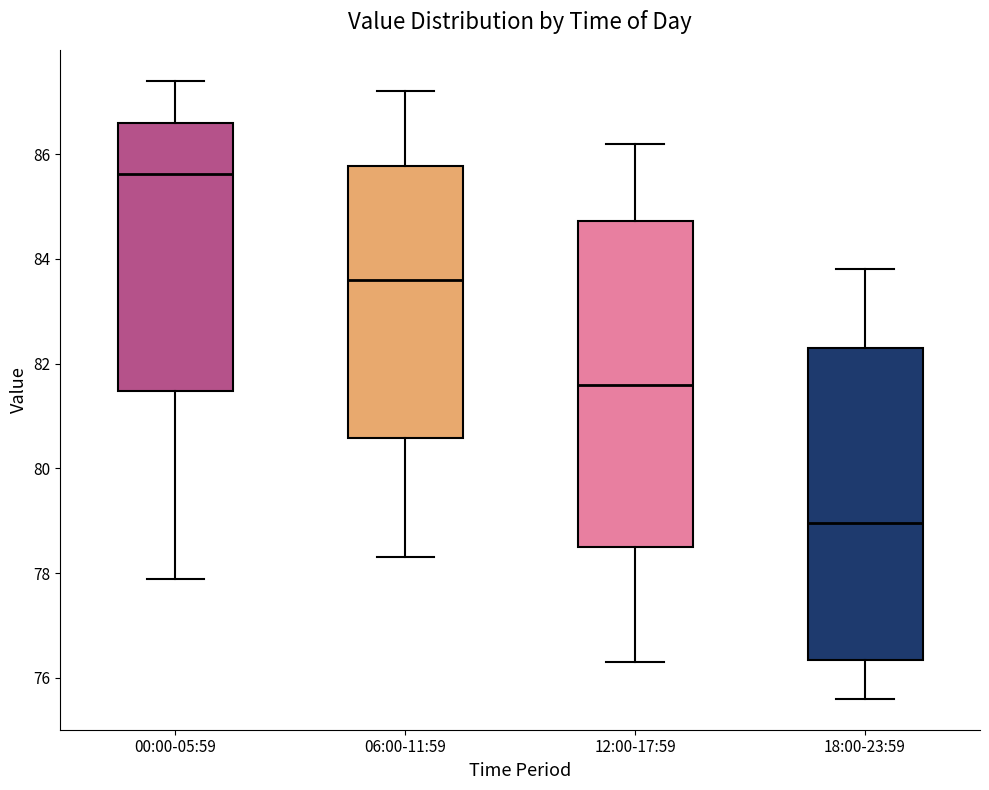

Reading left to right, read every box against the y-axis: the position of its median line, the range the box covers, and the ends of its whiskers. The values are not printed on the chart, so give them approximately, as read against the axis.

00:00-05:59: median 85.6, box 81.4 to 86.6, whiskers 77.8 to 87.4
06:00-11:59: median 83.6, box 80.6 to 85.8, whiskers 78.4 to 87.2
12:00-17:59: median 81.6, box 78.6 to 84.8, whiskers 76.4 to 86.2
18:00-23:59: median 79.0, box 76.4 to 82.4, whiskers 75.6 to 83.8